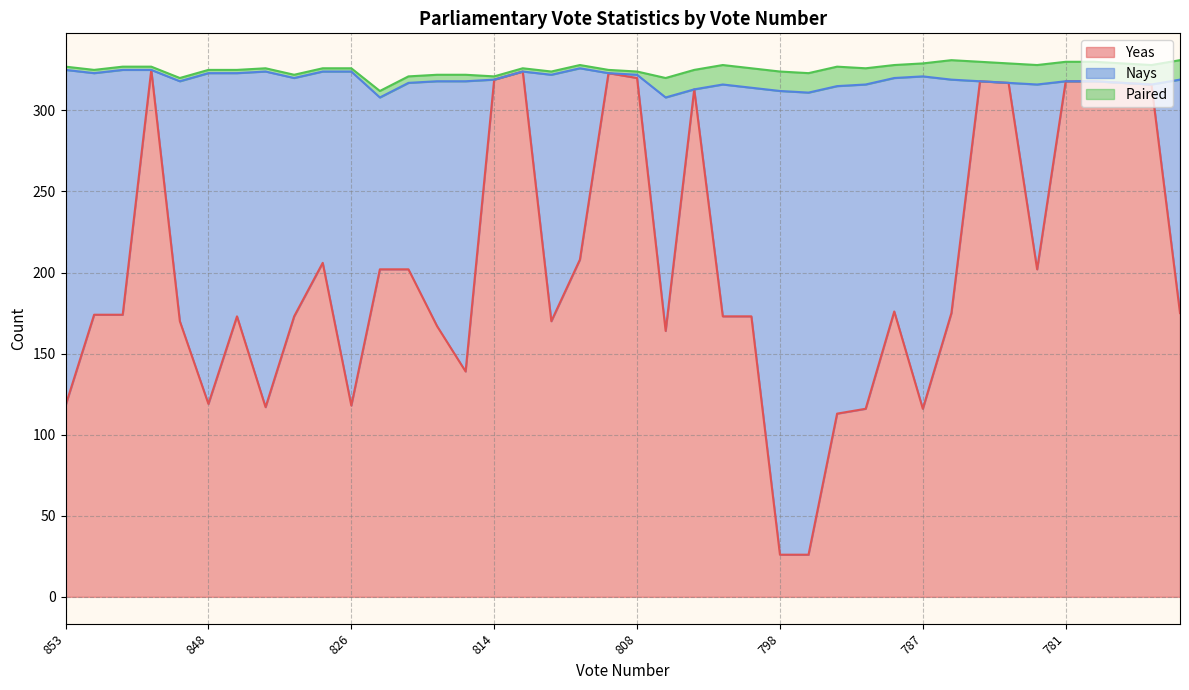

How many values in the Yeas series exceed 175?

18